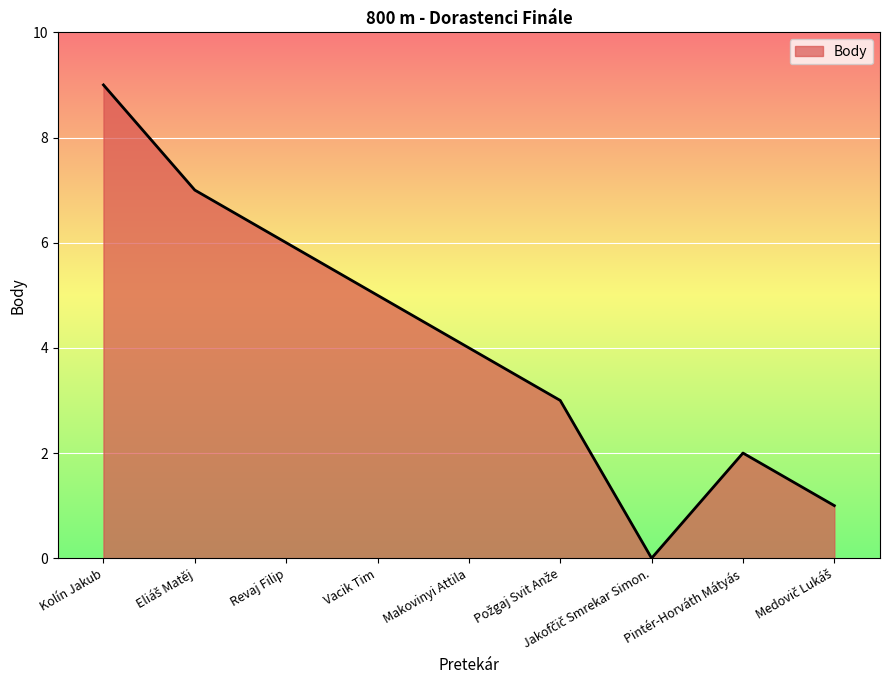

What is the maximum value shown in the chart?

9